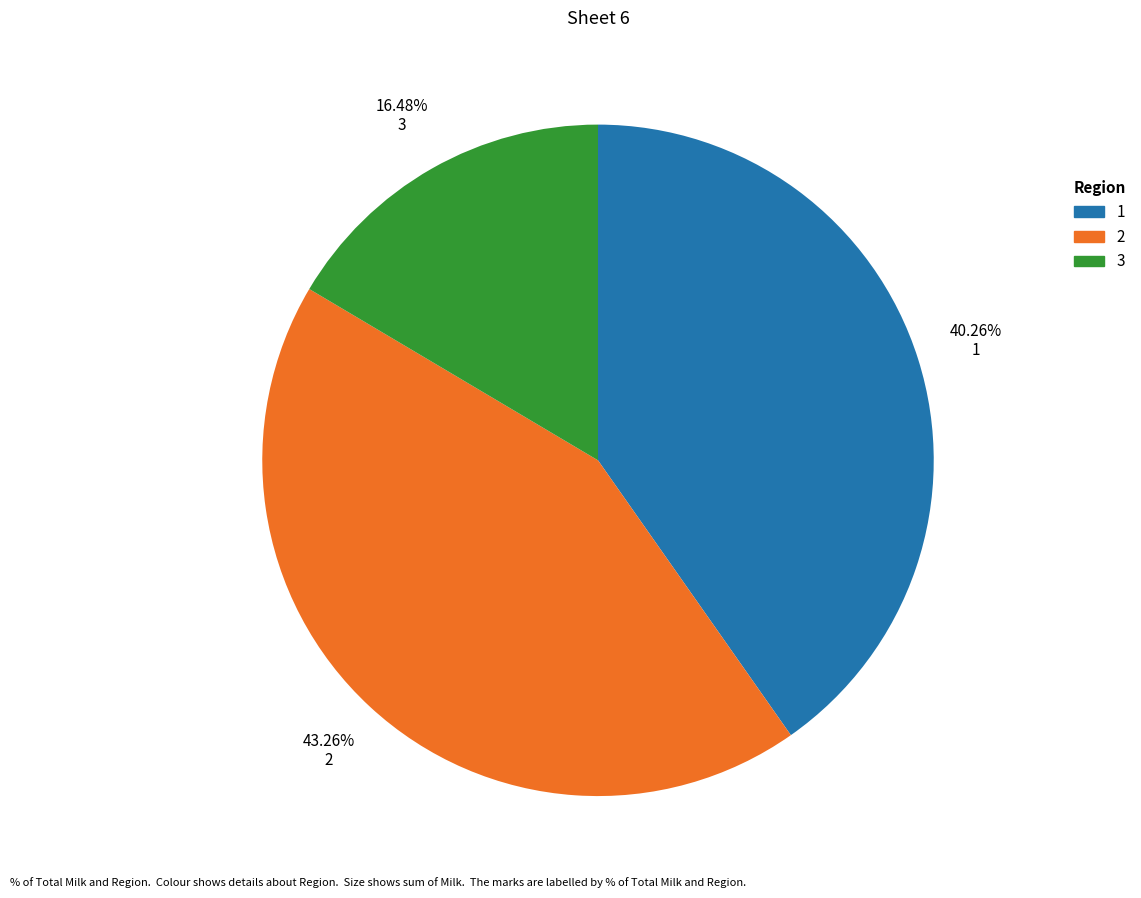

Combined, do 3 and 2 account for over 50%?

Yes